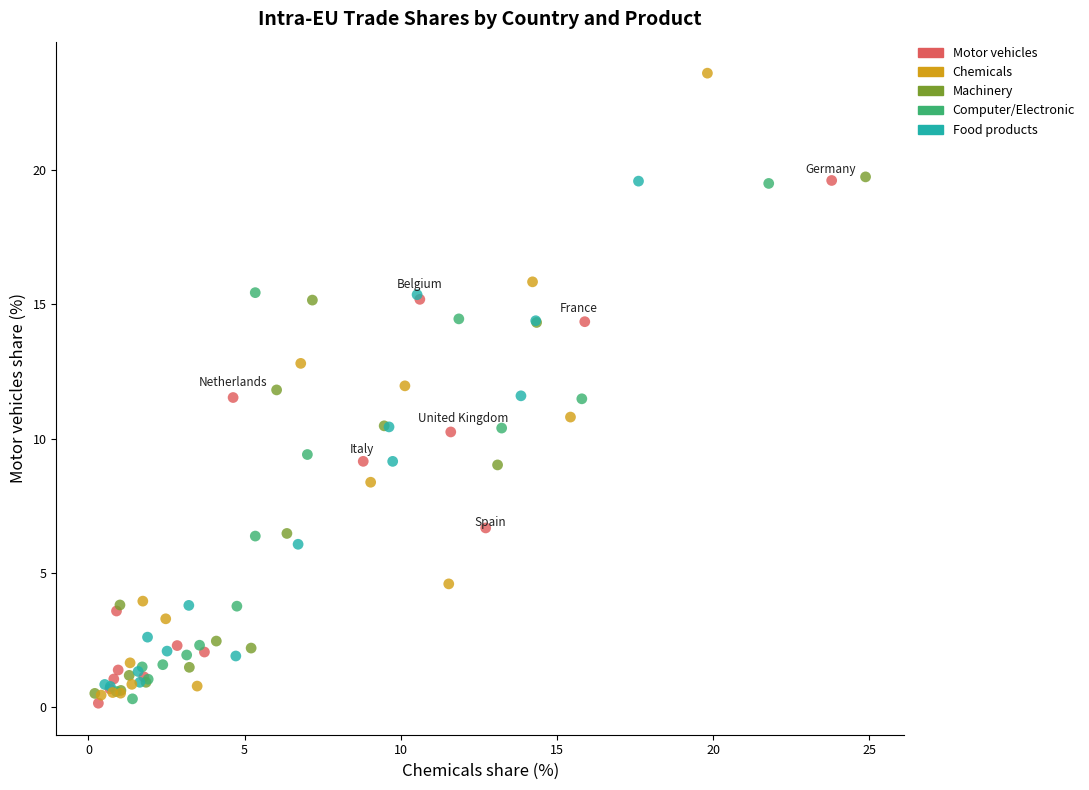

Which series has the largest Y range (max minus min)?

Chemicals